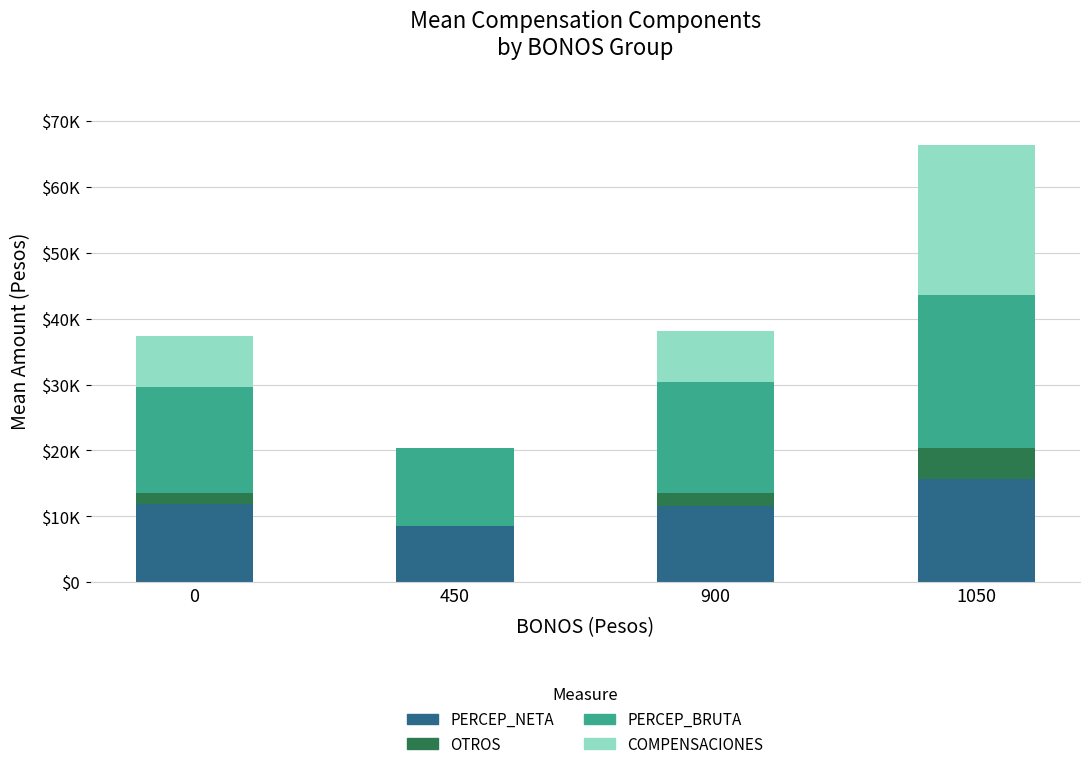

What is the difference between the second highest and minimum values in the COMPENSACIONES series?

7752.3